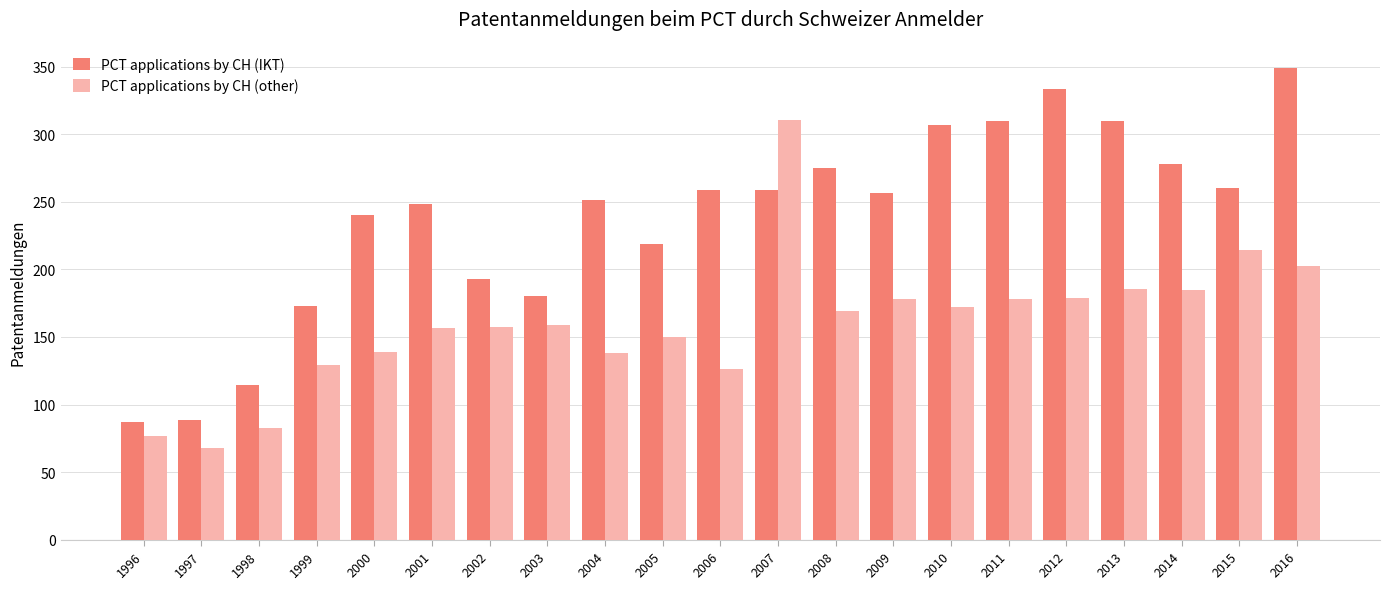

Is it true that PCT applications by CH (other) equals 206.2 at 2005?

False